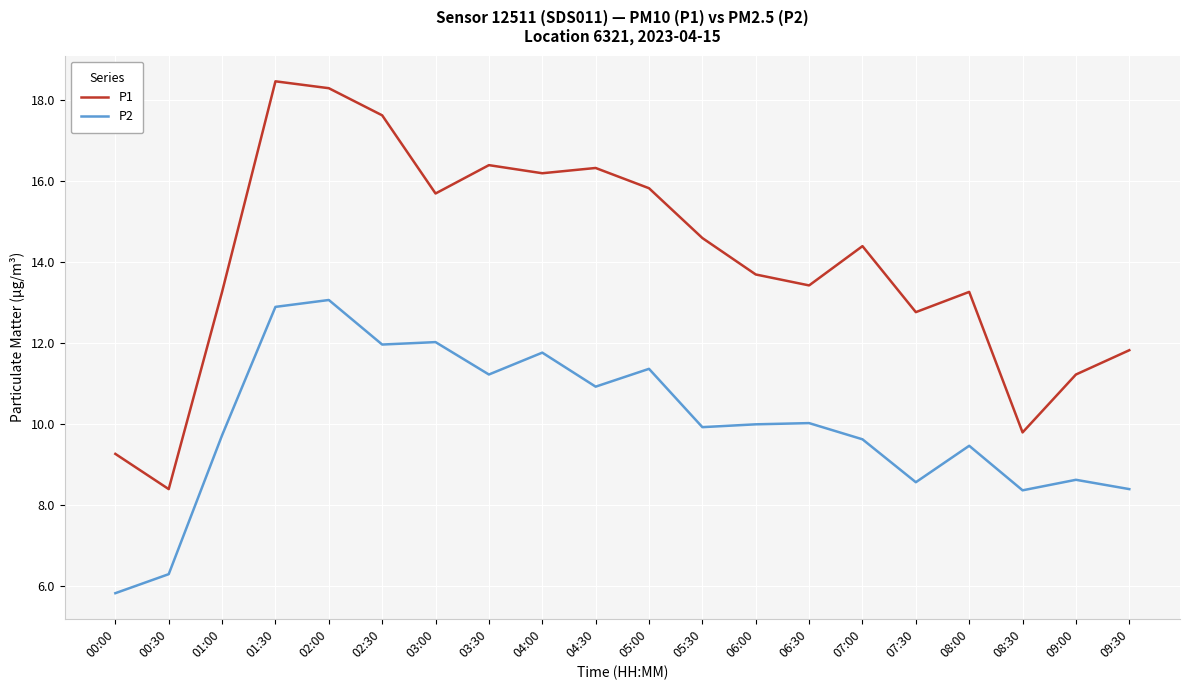

How many distinct data groups are displayed?

2